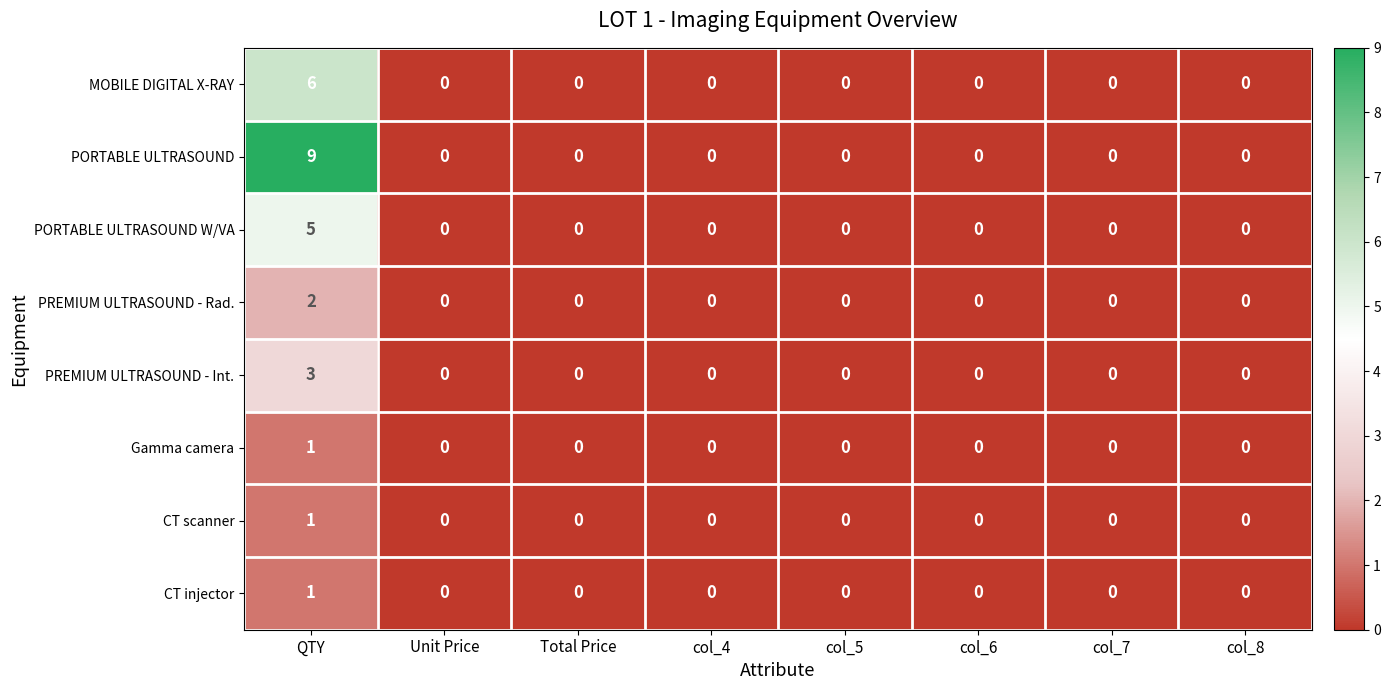

Between QTY and col_5, which series saw the biggest shift?

PORTABLE ULTRASOUND